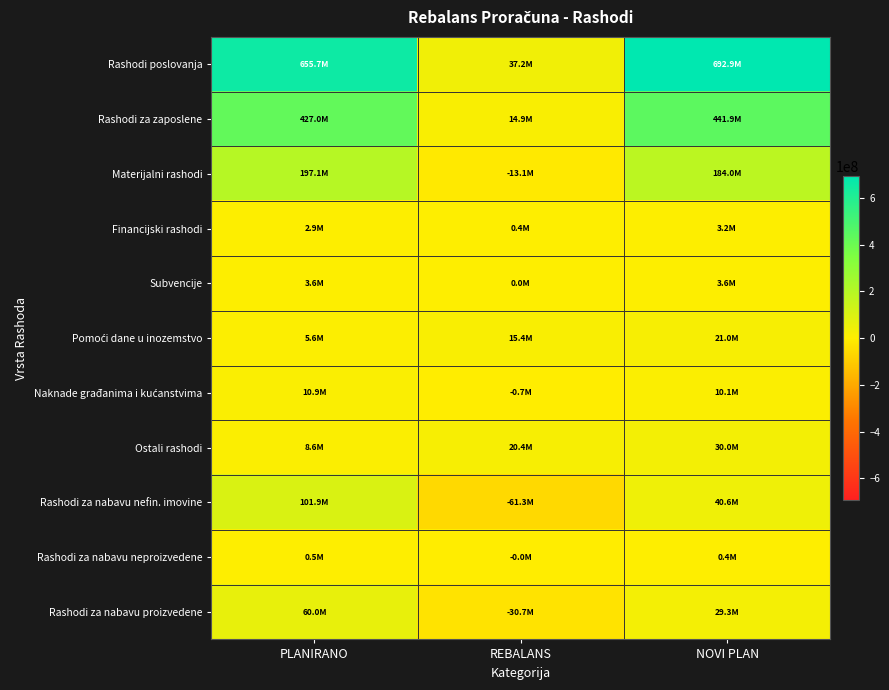

Which has a higher value, PLANIRANO or REBALANS?

PLANIRANO